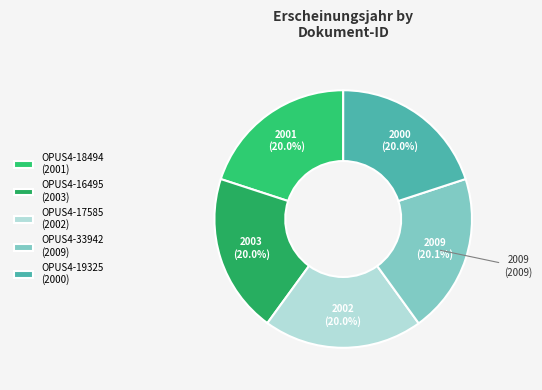

Does any single category account for the majority?

No